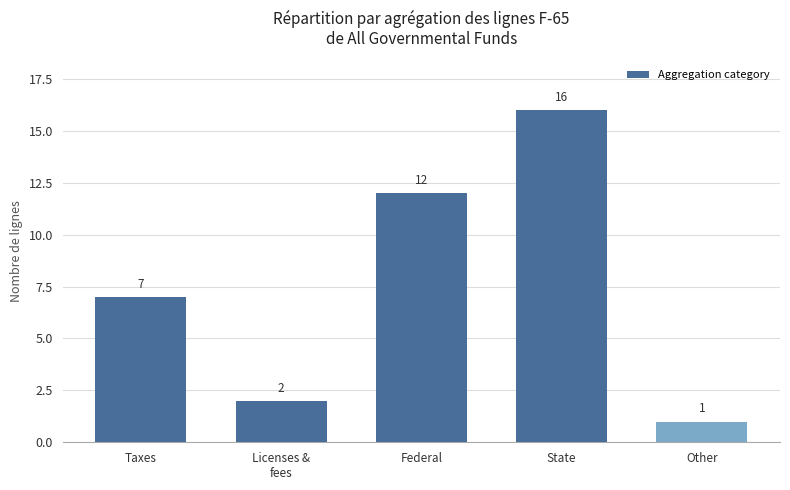

List the labels in order of value, largest first.

State, Federal, Taxes, Licenses &
fees, Other